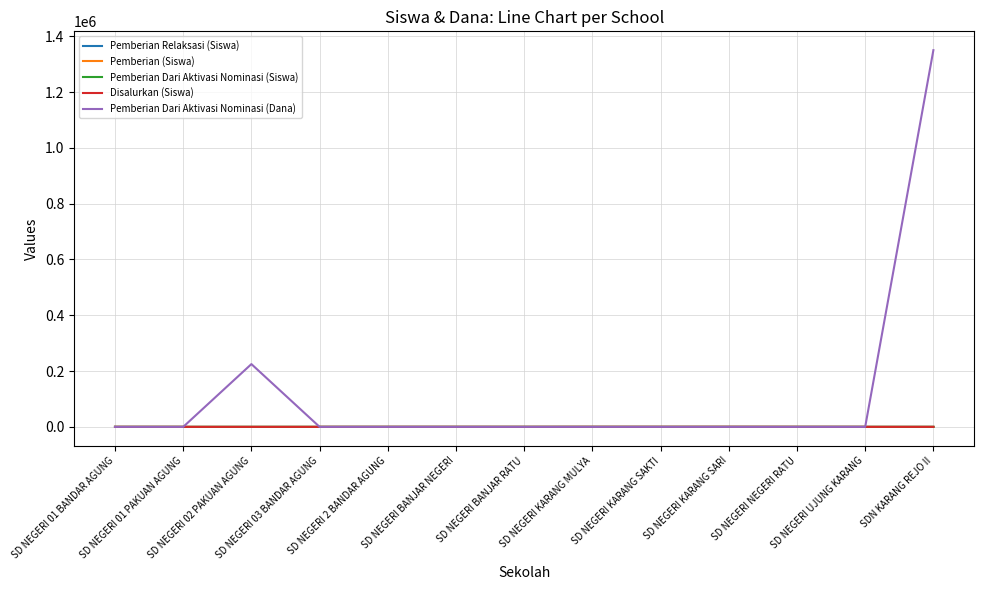

At which category is the sum across all series the highest?

SDN KARANG REJO II